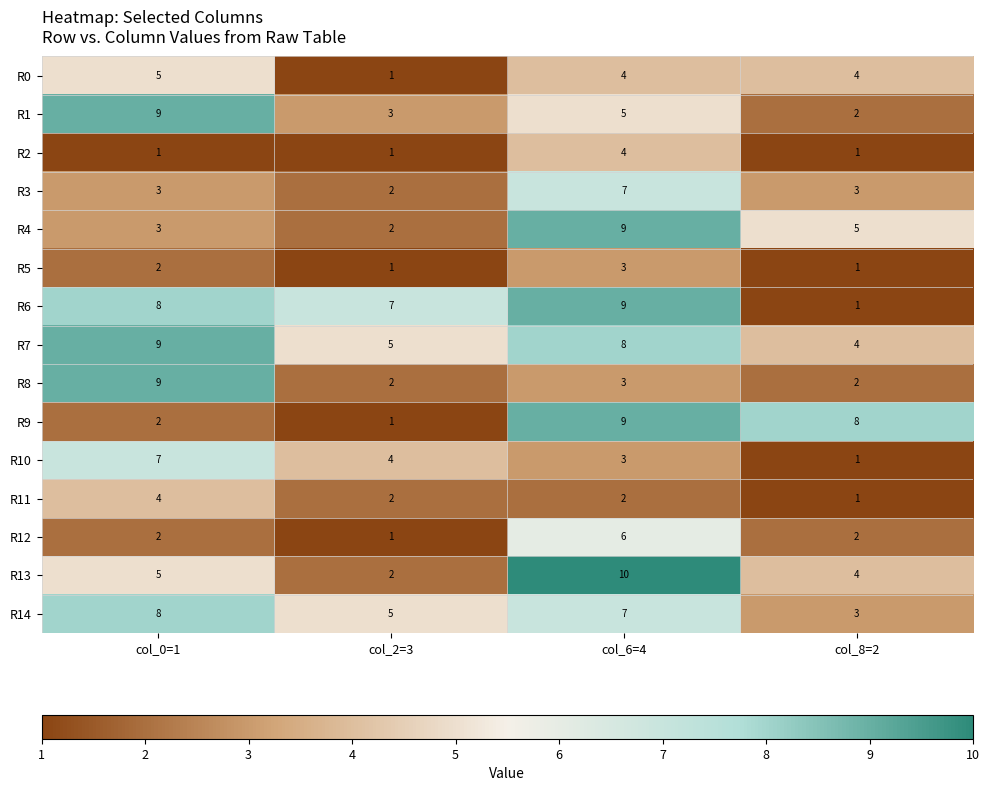

At which category is the sum across all series the highest?

col_6=4